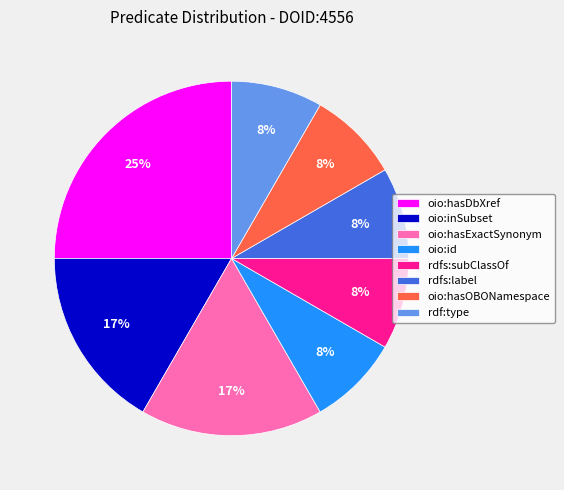

What percentage is the oio:hasOBONamespace slice, to the nearest percent?

8%